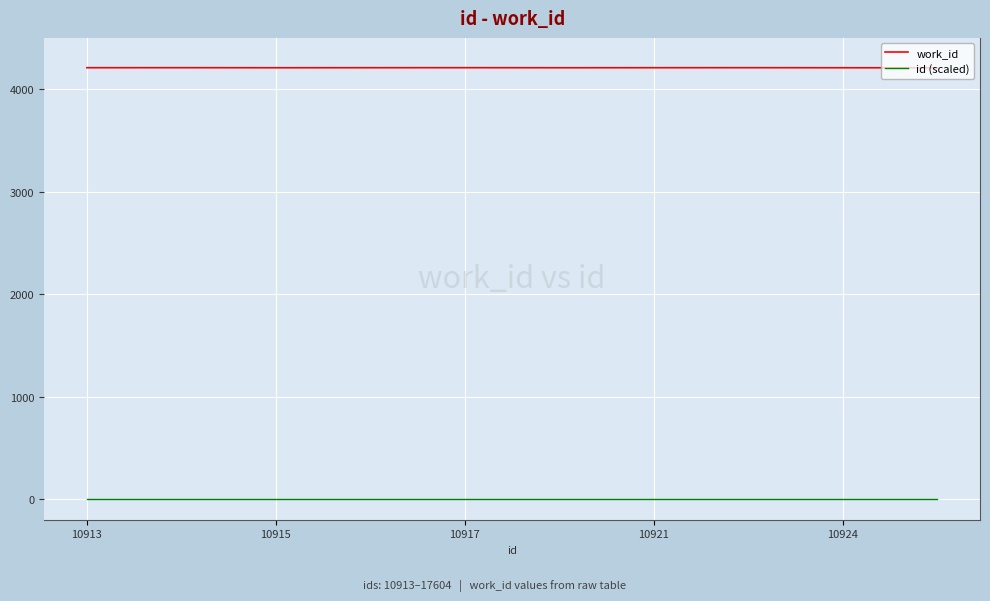

How many series are shown in this chart?

2